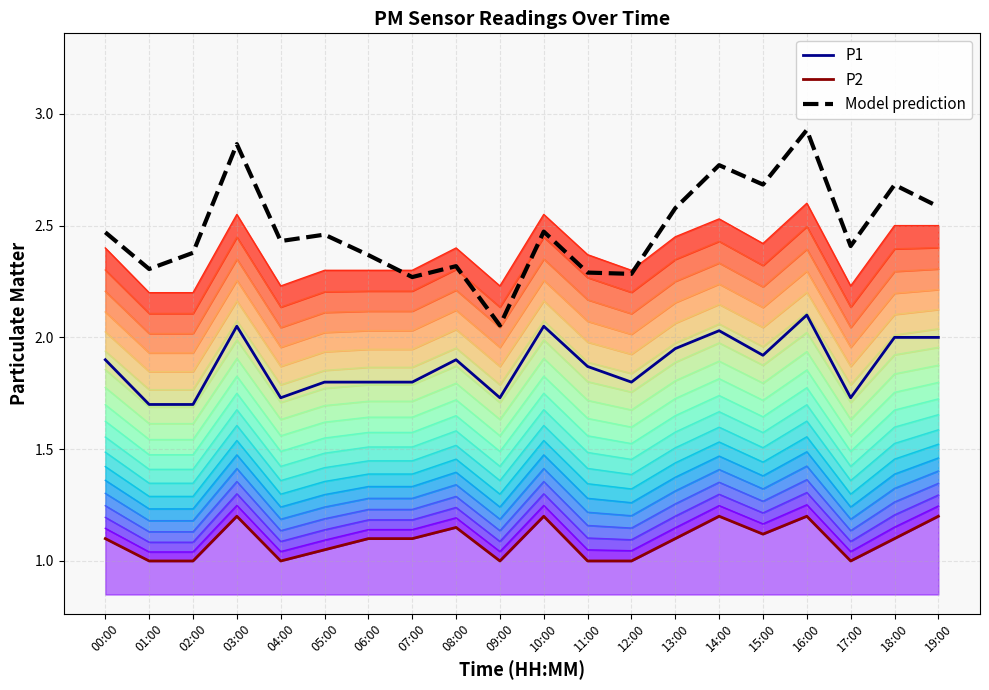

True or false: P1 and Model prediction cross at least once.

False